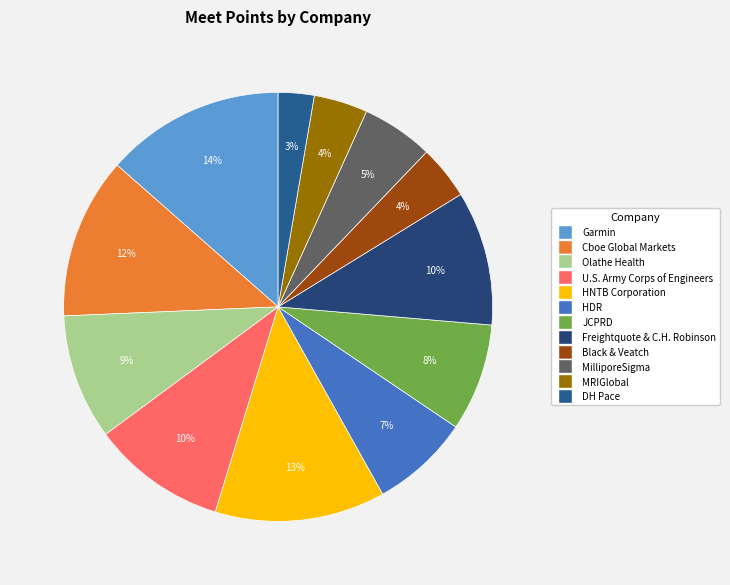

Which slice is the largest?

Garmin